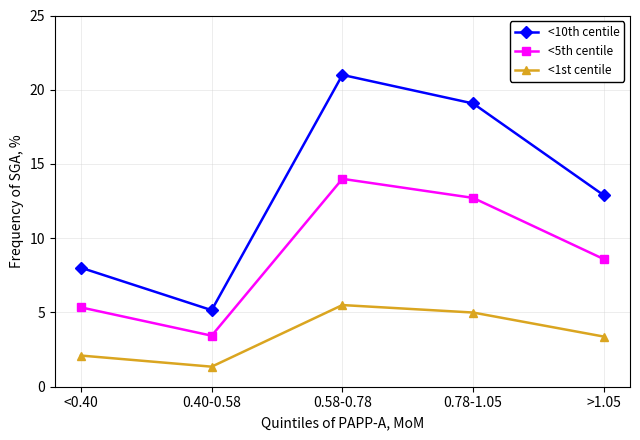

True or false: <10th centile and <1st centile intersect in this chart.

False